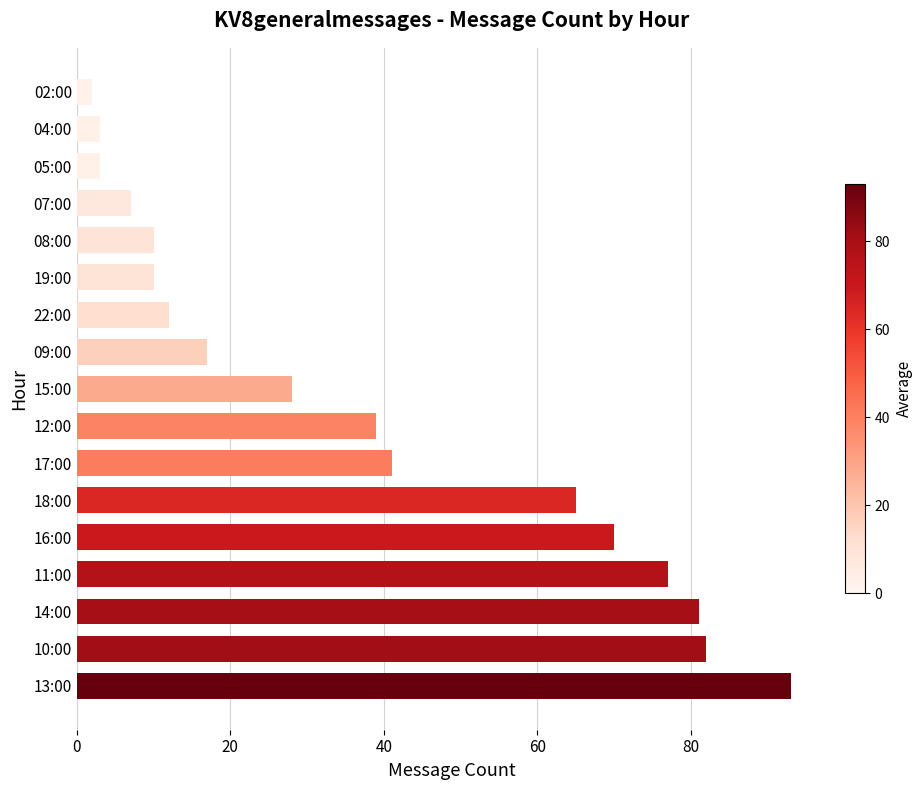

What is the difference between the maximum and minimum values?

91